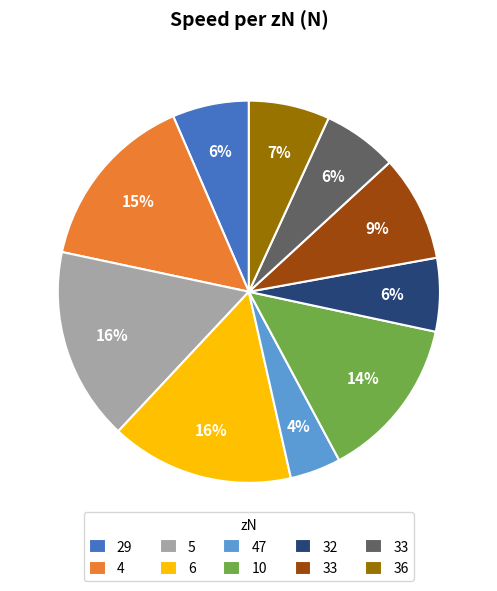

Is there a majority slice in this chart?

No